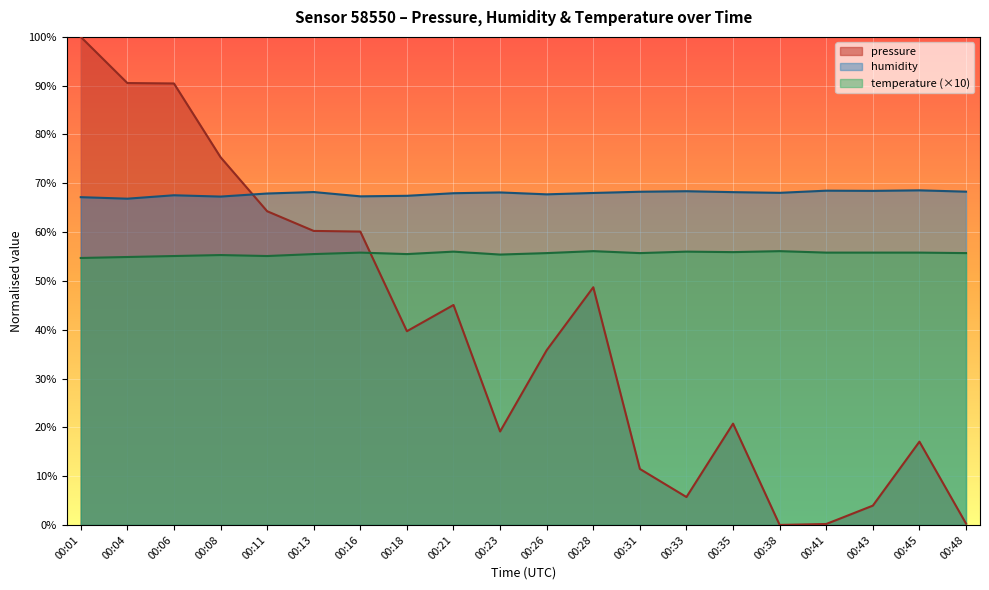

Count the number of data series in this chart.

3